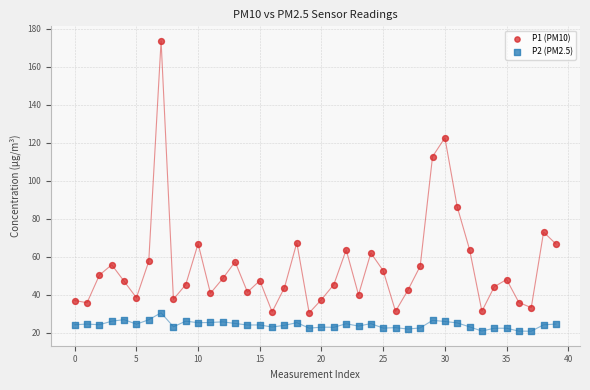

Across all series, what Y value is closest to 97?

86.2